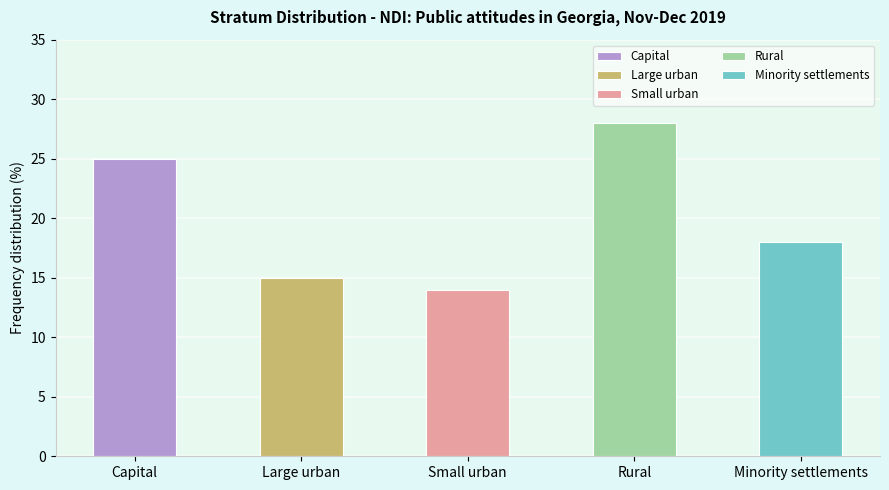

Reading left to right, what are all the values shown in this chart?

25	15	14	28	18